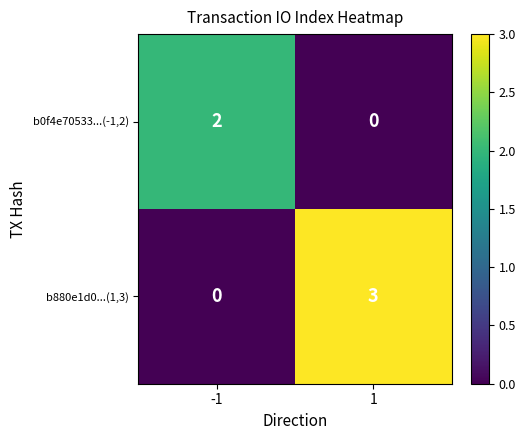

Reading left to right, what are all the values shown in this chart?

b0f4e70533...(-1,2): -1=2	1=0
b880e1d0...(1,3): -1=0	1=3